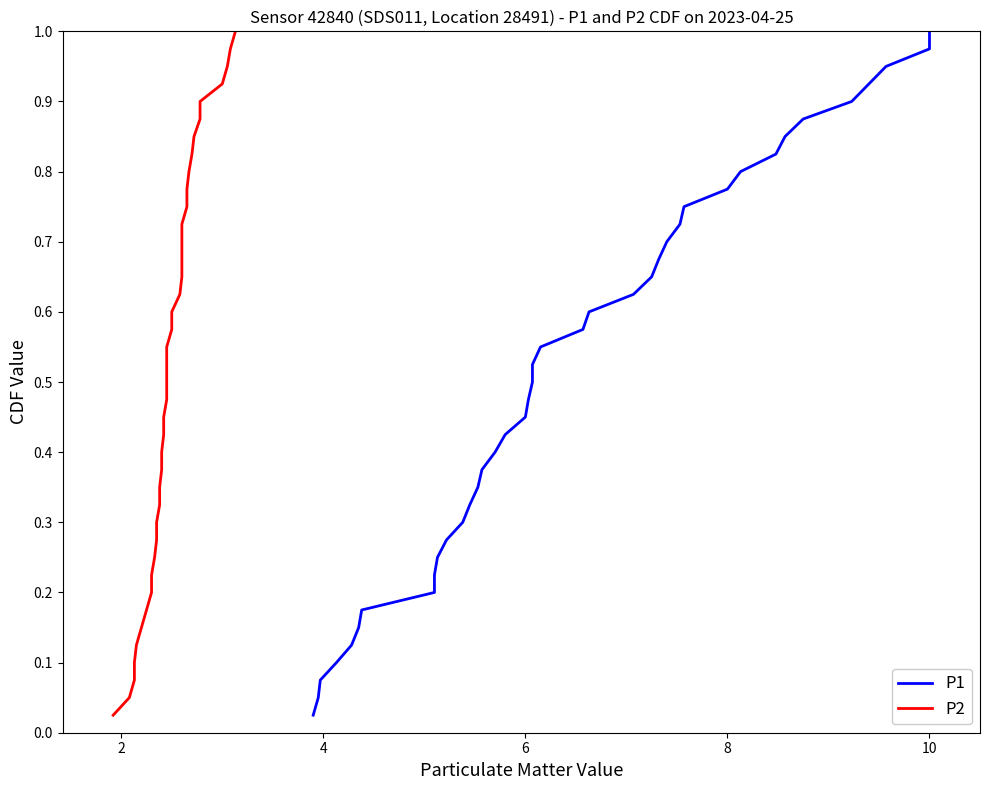

True or false: P2 and P1 intersect in this chart.

False